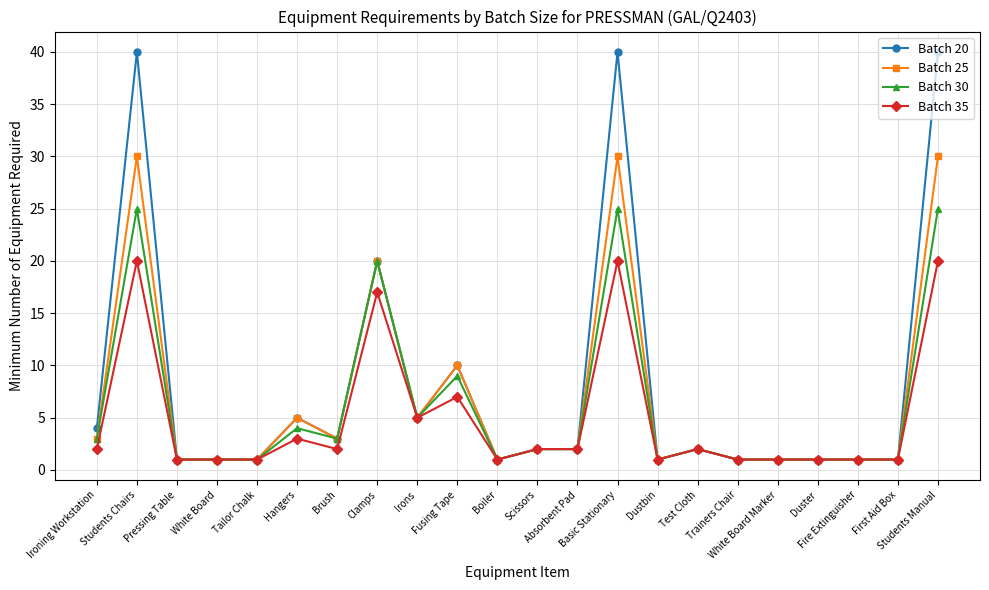

True or false: Batch 20 has a value of 40 at Students Manual.

True